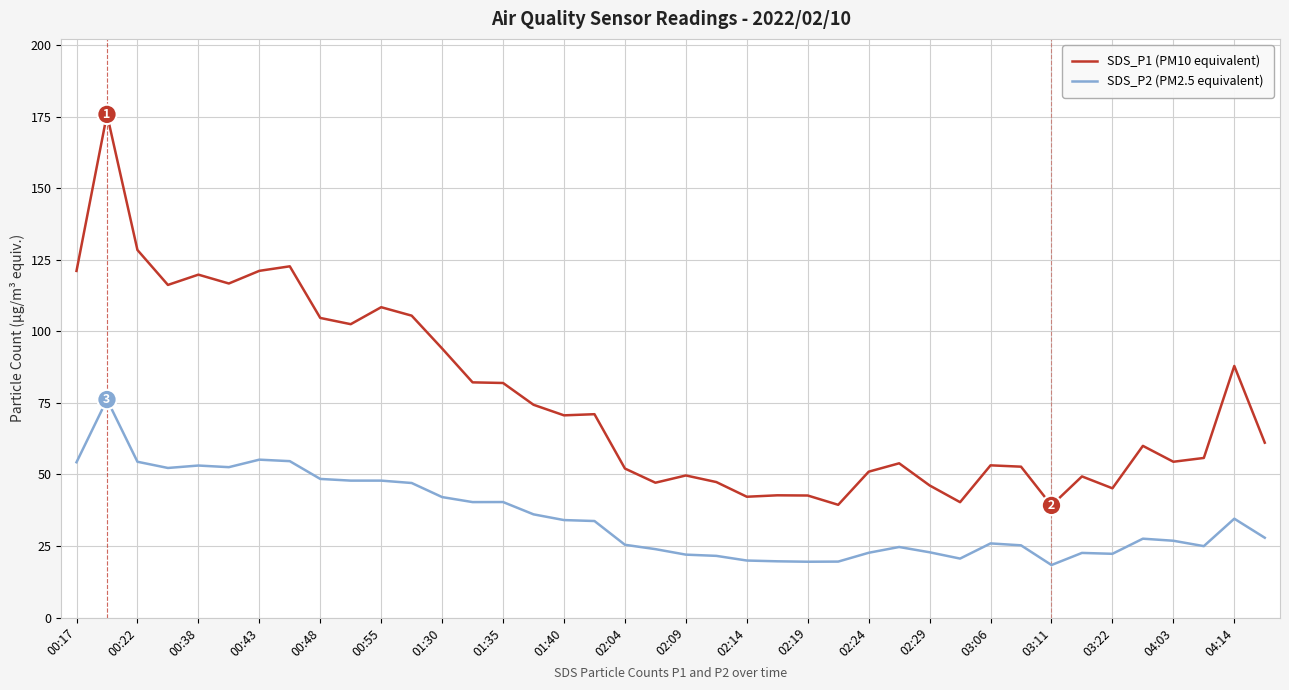

What is the minimum value shown in the chart?

18.4